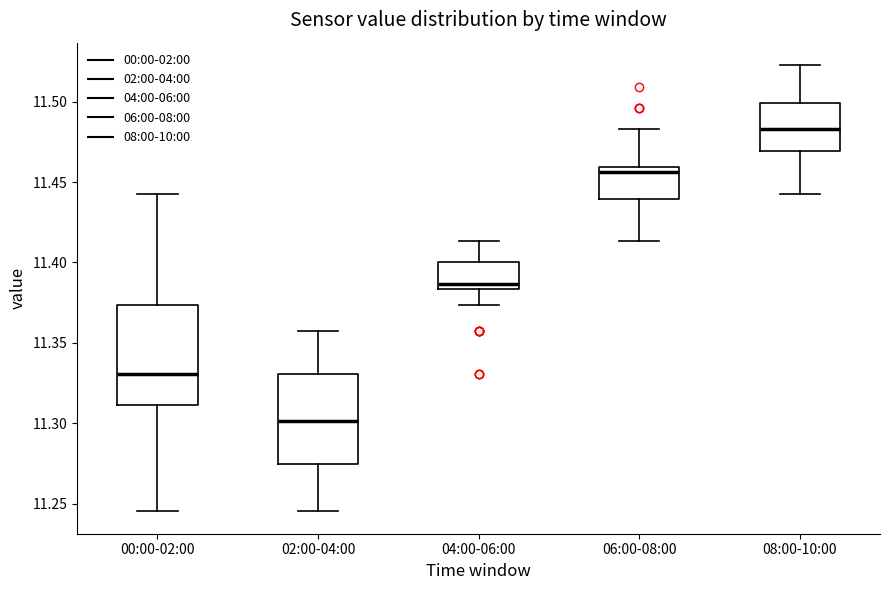

Where does the median line of the box for 00:00-02:00 sit on the y-axis? The values are not printed on the chart, so give them approximately, as read against the axis.

11.330